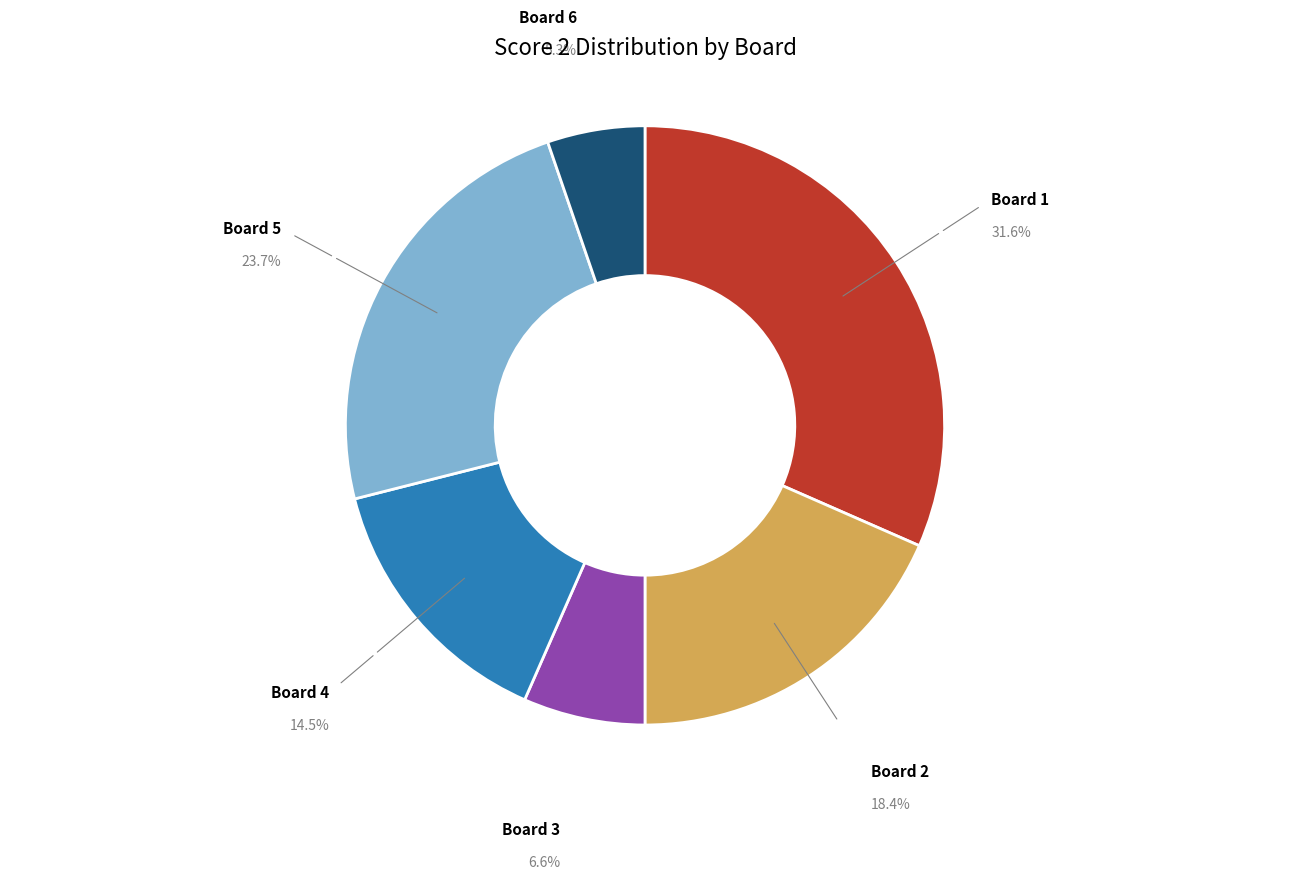

True or false: Board 5 accounts for 24% of the total.

True